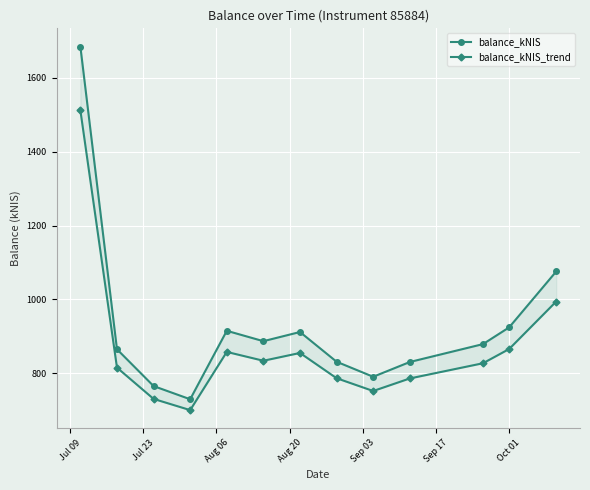

Reading right to left, list all the values displayed in this chart.

balance_kNIS: 1075.6	924.2	878.9	830.4	790.4	831.1	911.6	886.8	915.0	729.5	765.2	864.9	1685.0
balance_kNIS_trend: 994.3	865.6	827.0	785.8	751.8	786.5	854.9	833.8	857.7	700.1	730.4	815.1	1512.2